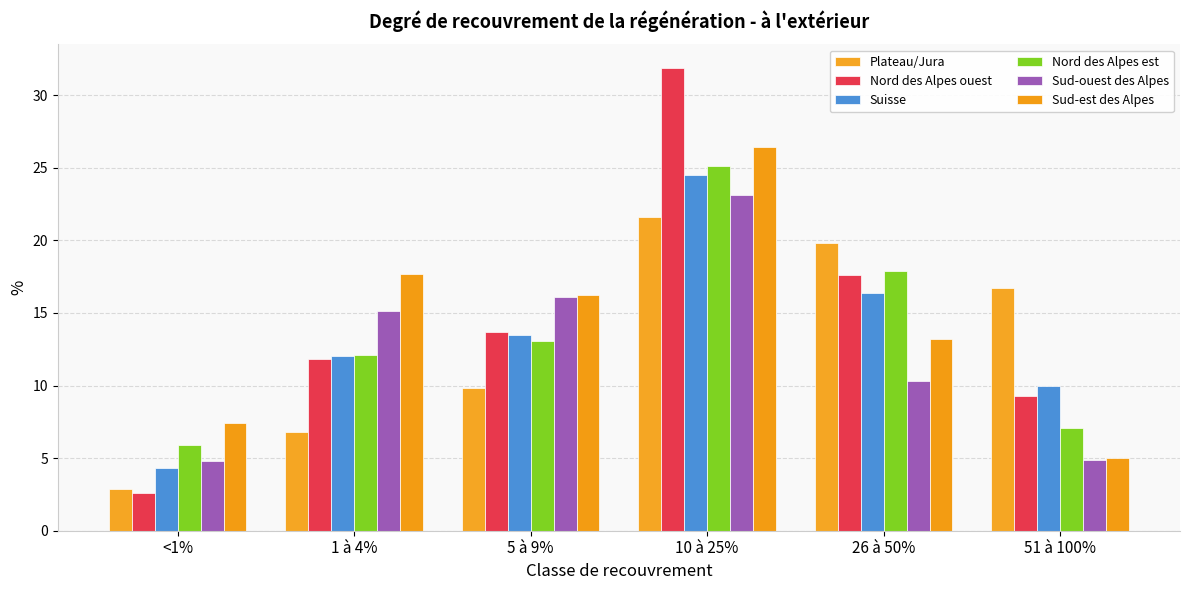

Reading left to right, what are all the values shown in this chart?

Plateau/Jura: 2.9	6.8	9.8	21.6	19.8	16.7
Nord des Alpes ouest: 2.6	11.8	13.7	31.9	17.6	9.3
Suisse: 4.3	12.0	13.5	24.5	16.4	10.0
Nord des Alpes est: 5.9	12.1	13.1	25.1	17.9	7.1
Sud-ouest des Alpes: 4.8	15.1	16.1	23.1	10.3	4.9
Sud-est des Alpes: 7.4	17.7	16.2	26.4	13.2	5.0